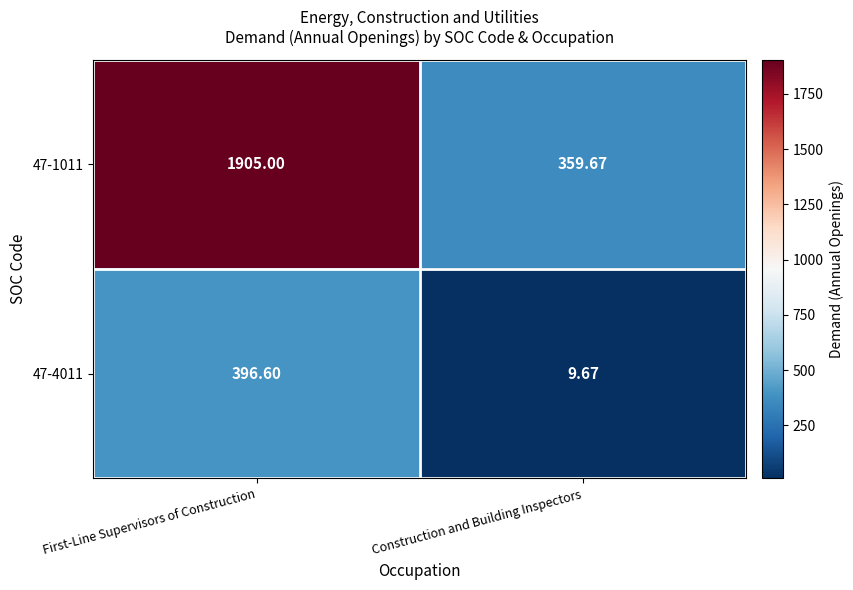

At which category is the sum across all series the highest?

First-Line Supervisors of Construction